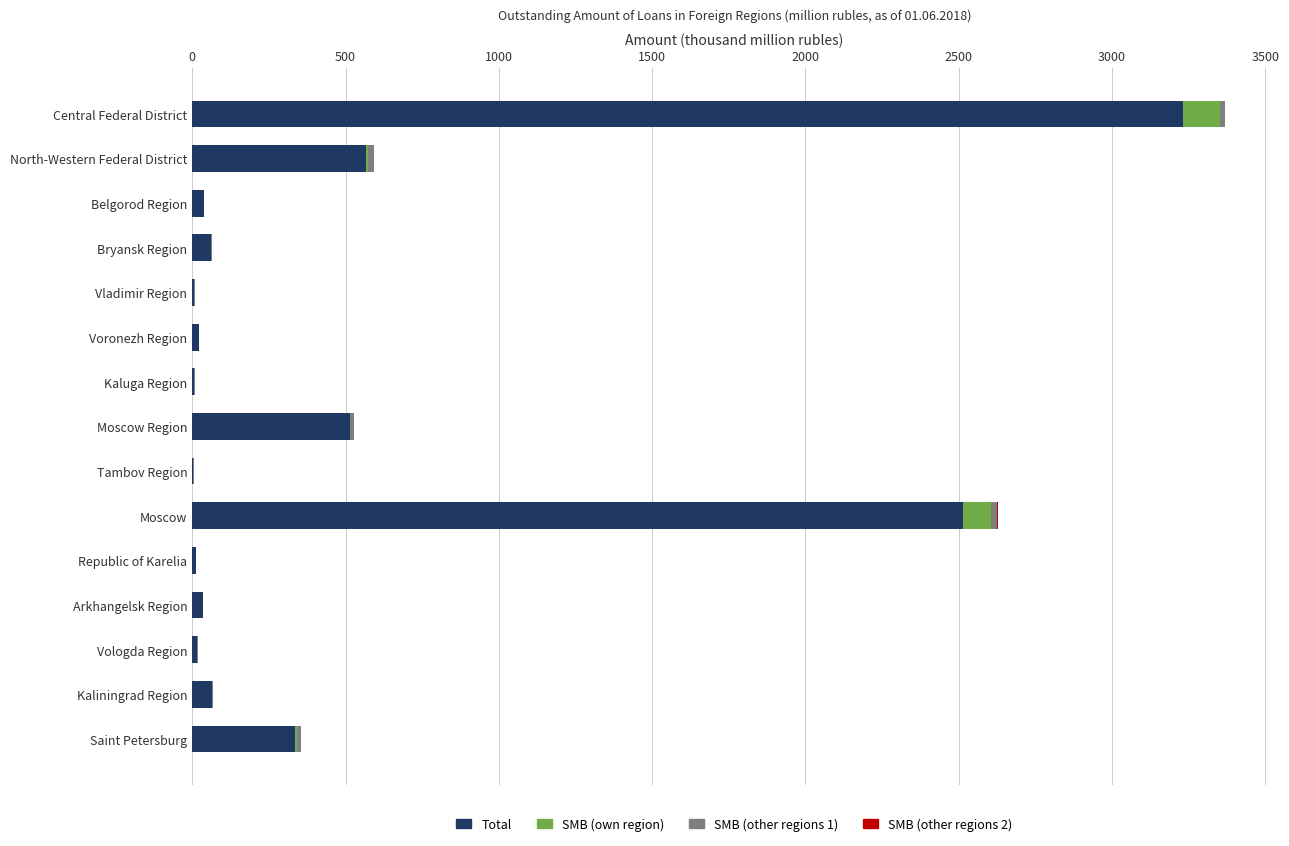

What is the highest value of the Total series?

3231.4